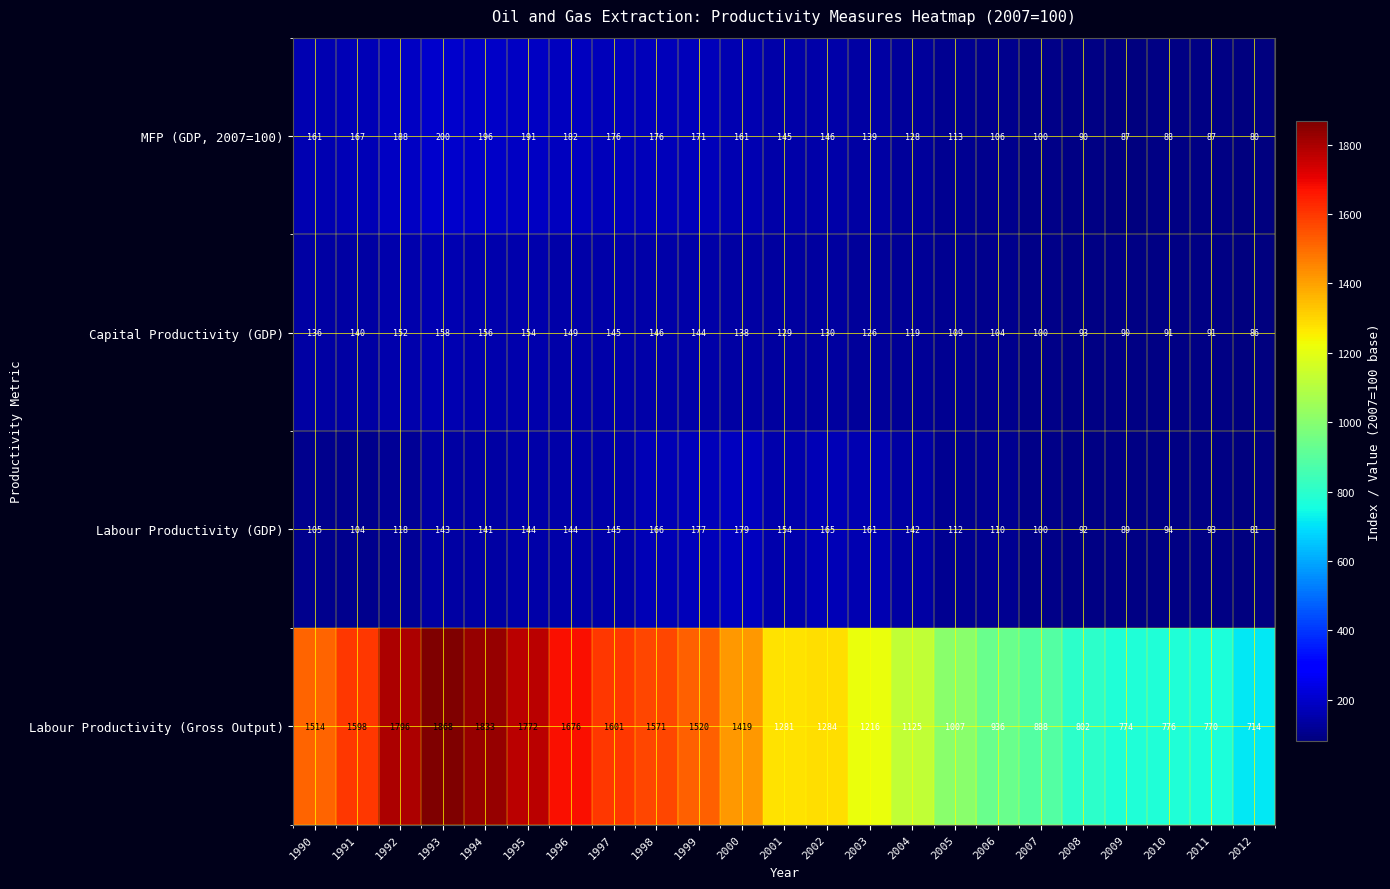

What is the average value of the Labour Productivity (GDP) series?

129